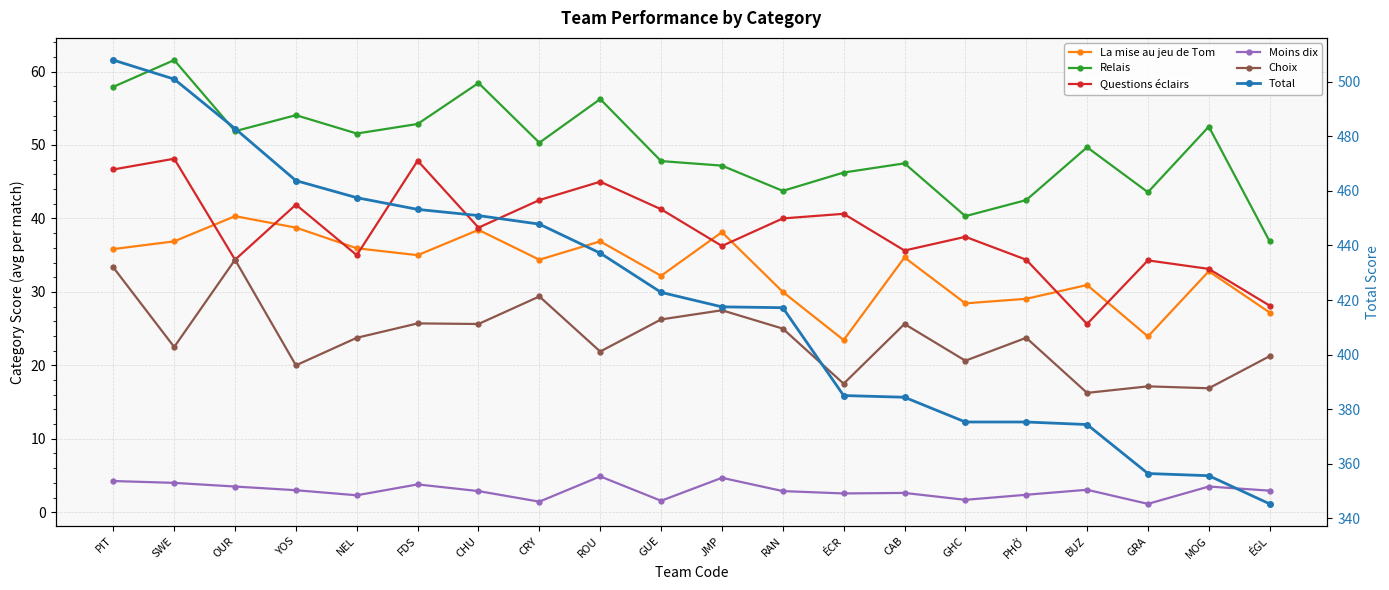

How many data points in Choix are above 23?

11